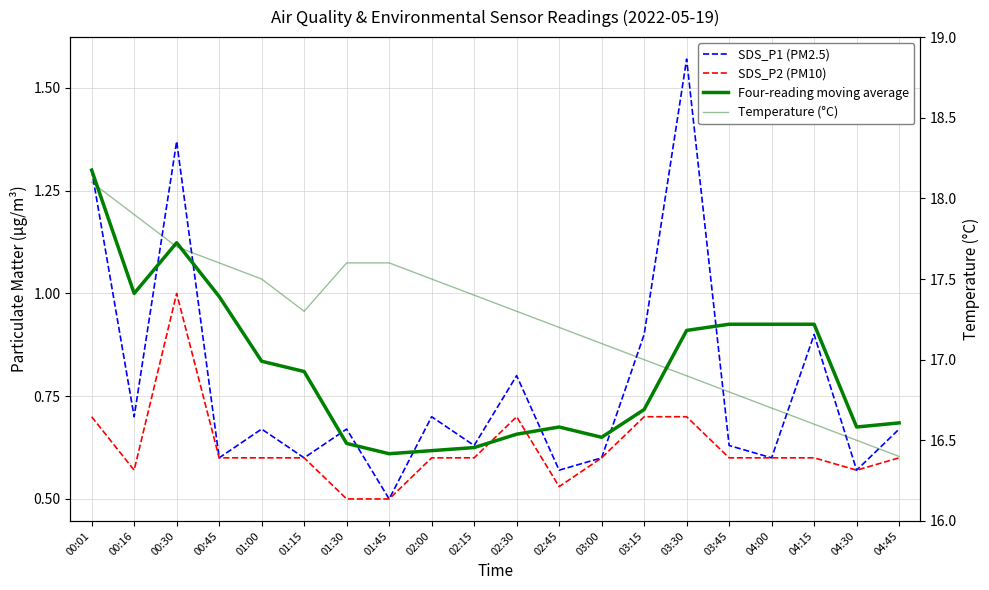

What is the smallest value displayed?

0.5